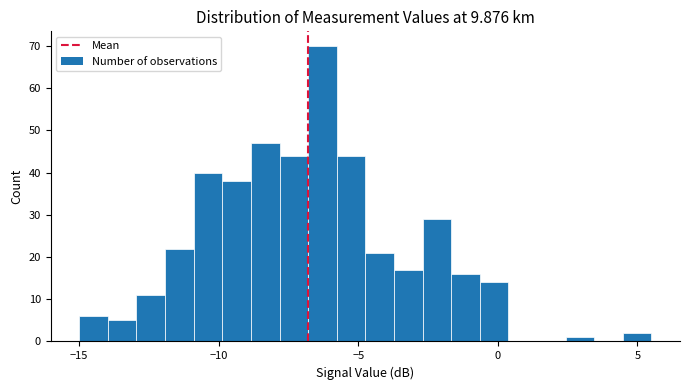

Around what value on the x-axis is the tallest bar? Give the approximate position of its centre, as read against the axis.

-6.5